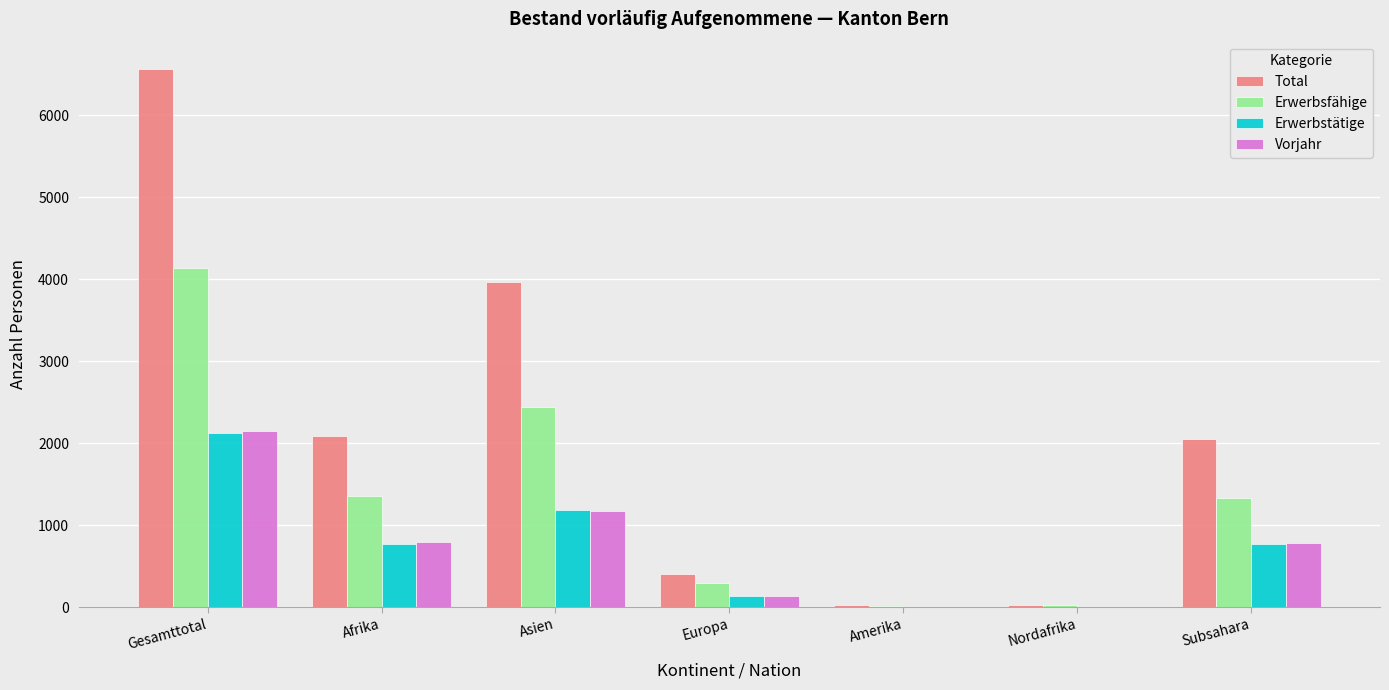

What are all the series names shown in the legend?

Total, Erwerbsfähige, Erwerbstätige, Vorjahr